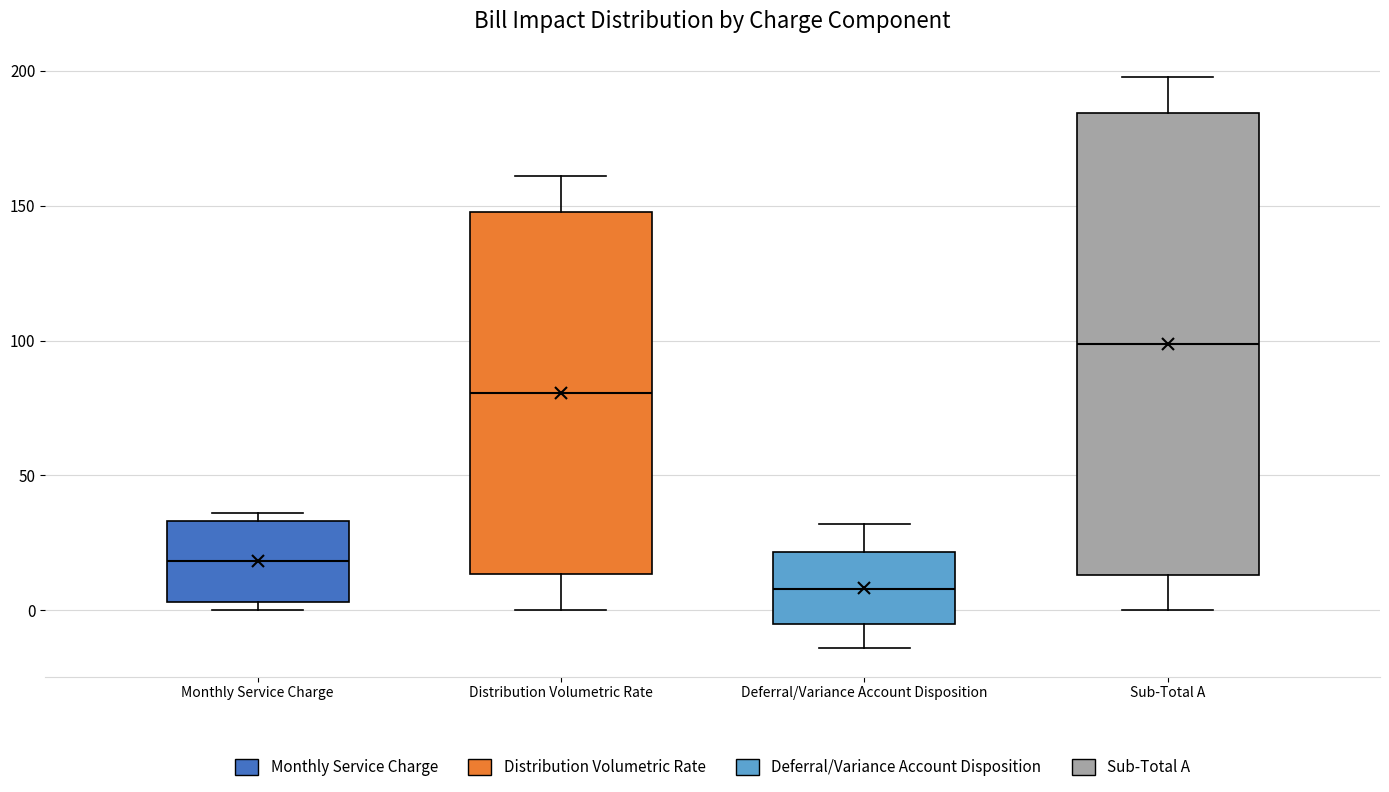

Which box is the tallest, from its lower edge to its upper edge?

Sub-Total A